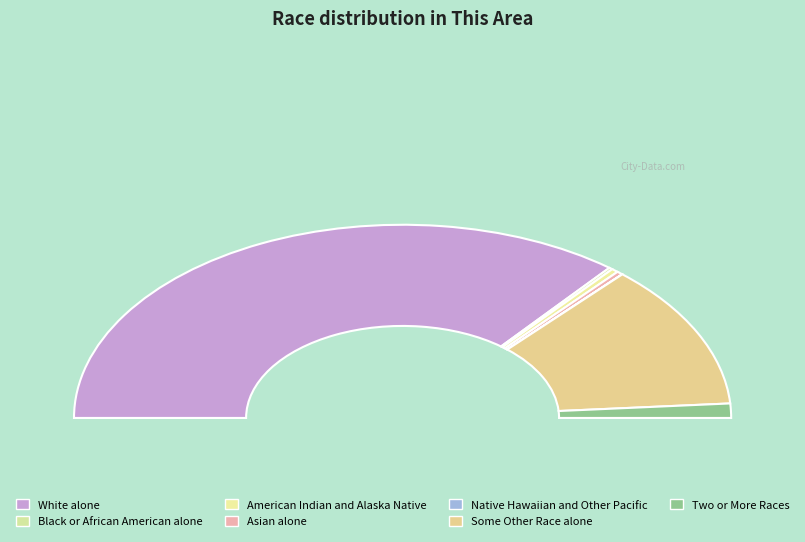

What is the change in value from Black or African American alone to Some Other Race alone?

+4985